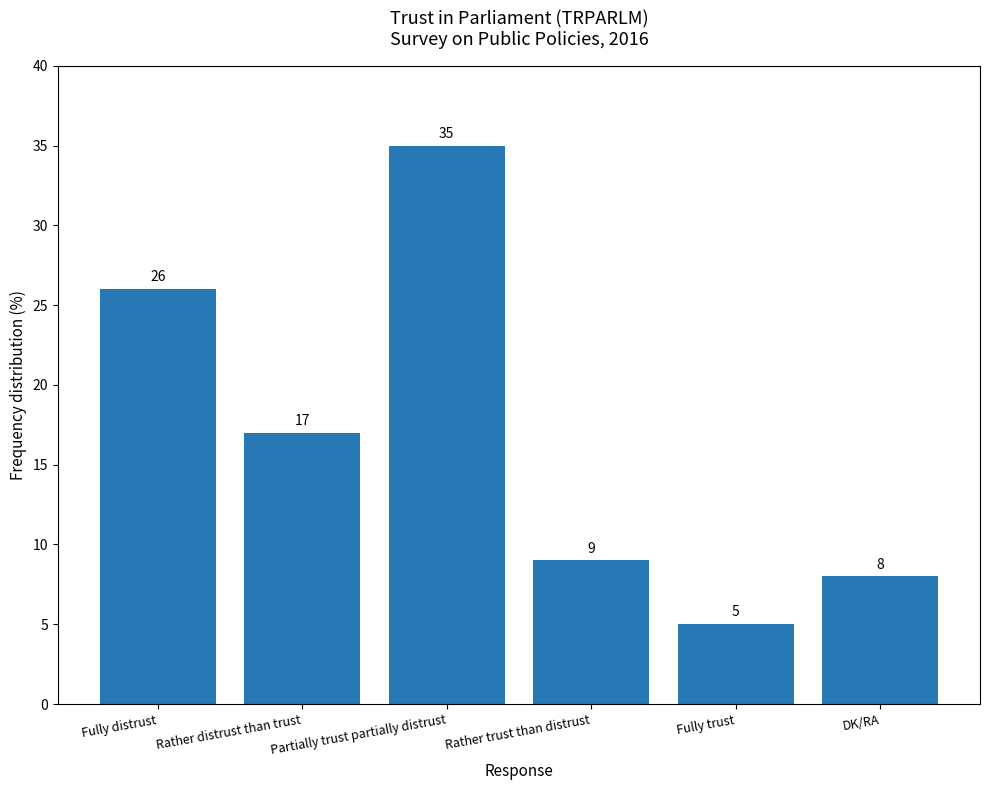

What position from the left is Fully trust?

5